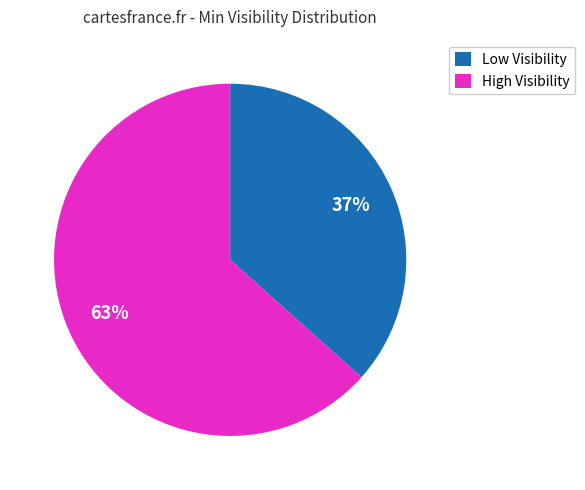

Approximately how many times larger is the value at Low Visibility compared to High Visibility?

0.6